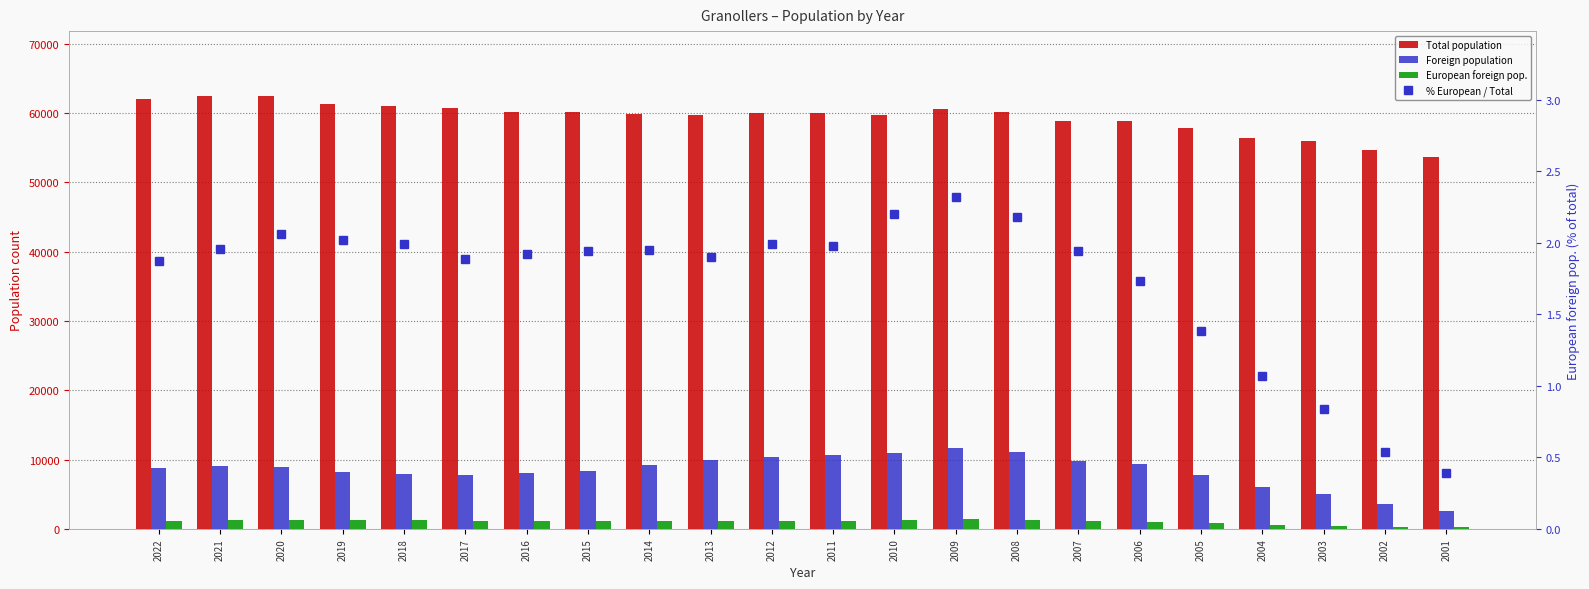

At which label does European foreign pop. reach its peak?

2009